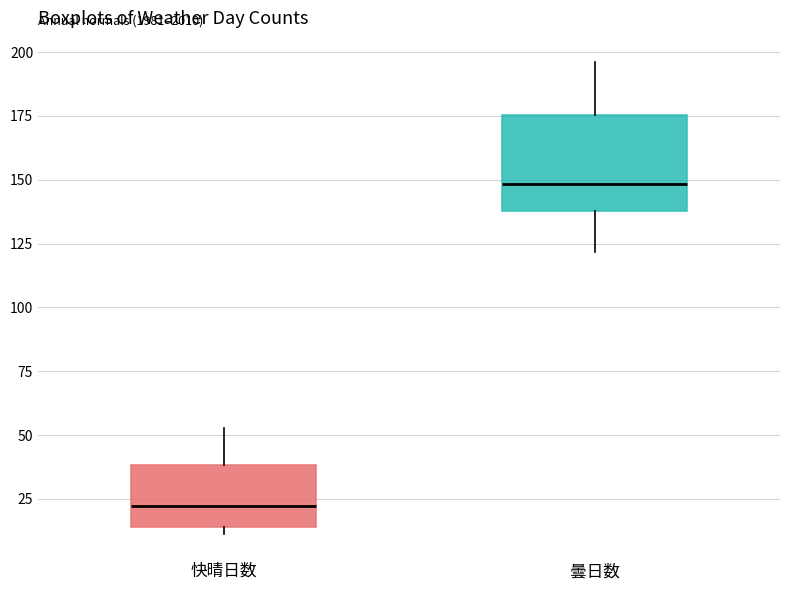

Reading left to right, transcribe this box plot: for each box, give where its median line is, the range the box spans, and where its two whiskers end, as read against the y-axis. The values are not printed on the chart, so give them approximately, as read against the axis.

快晴日数: median 20, box 15 to 40, whiskers 10 to 55
曇日数: median 150, box 140 to 175, whiskers 120 to 195